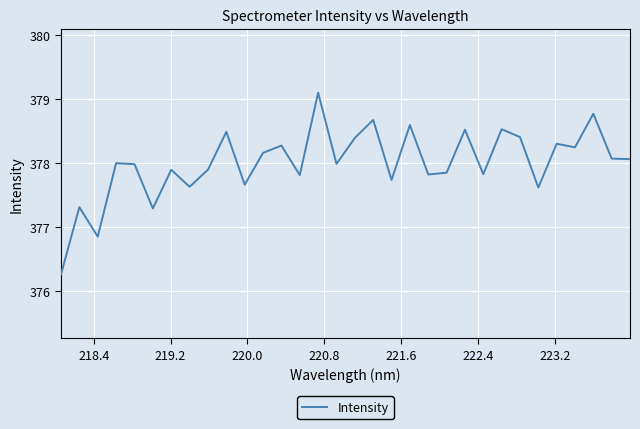

What is the smallest value displayed?

376.3